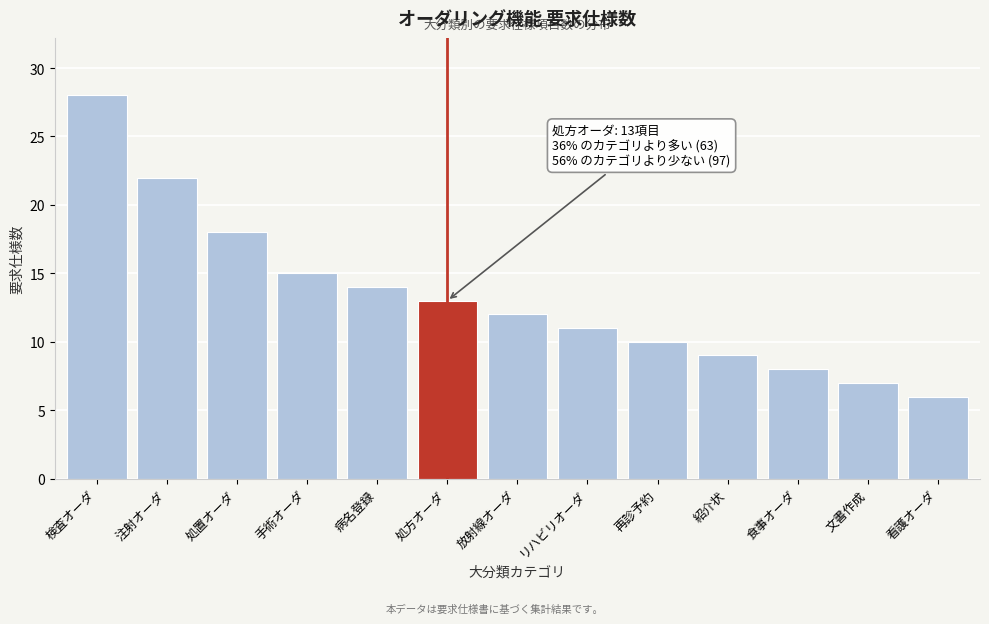

Reading left to right, transcribe all the data shown in this chart.

検査オーダ=28	注射オーダ=22	処置オーダ=18	手術オーダ=15	病名登録=14	処方オーダ=13	放射線オーダ=12	リハビリオーダ=11	再診予約=10	紹介状=9	食事オーダ=8	文書作成=7	看護オーダ=6